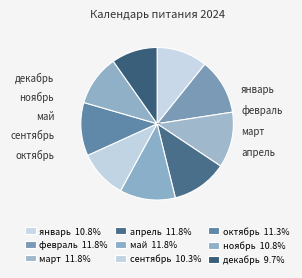

To the nearest percent, what percentage of the pie is ноябрь?

11%